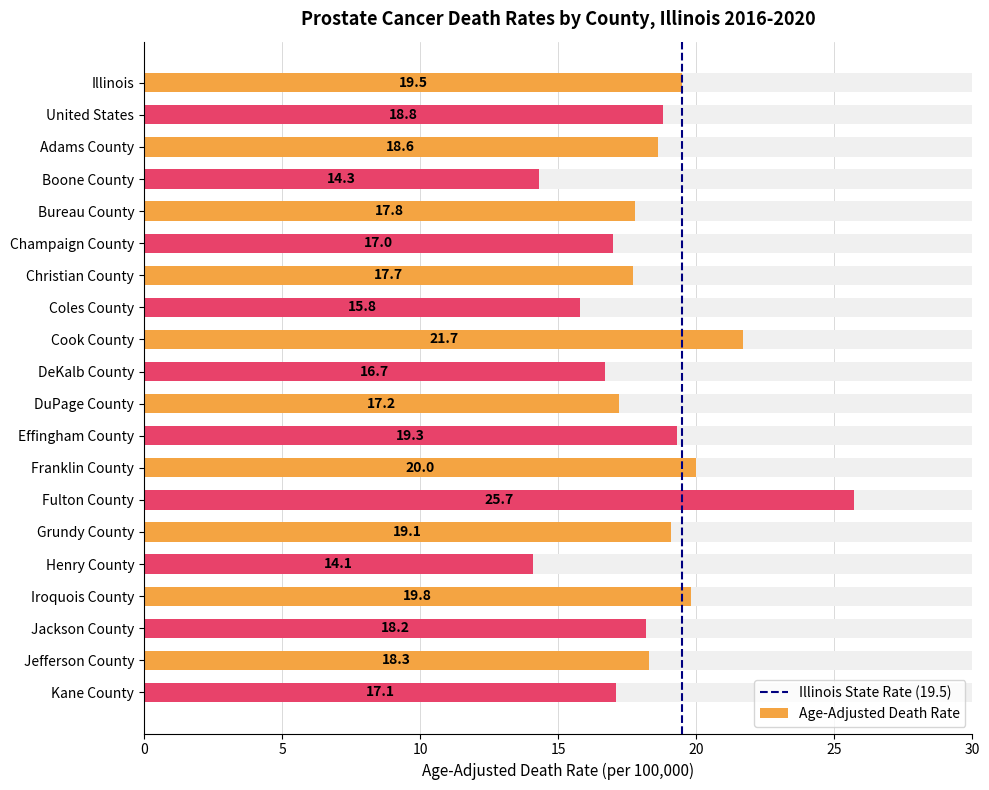

List the labels in order of value, largest first.

Fulton County, Cook County, Franklin County, Iroquois County, Illinois, Effingham County, Grundy County, United States, Adams County, Jefferson County, Jackson County, Bureau County, Christian County, DuPage County, Kane County, Champaign County, DeKalb County, Coles County, Boone County, Henry County